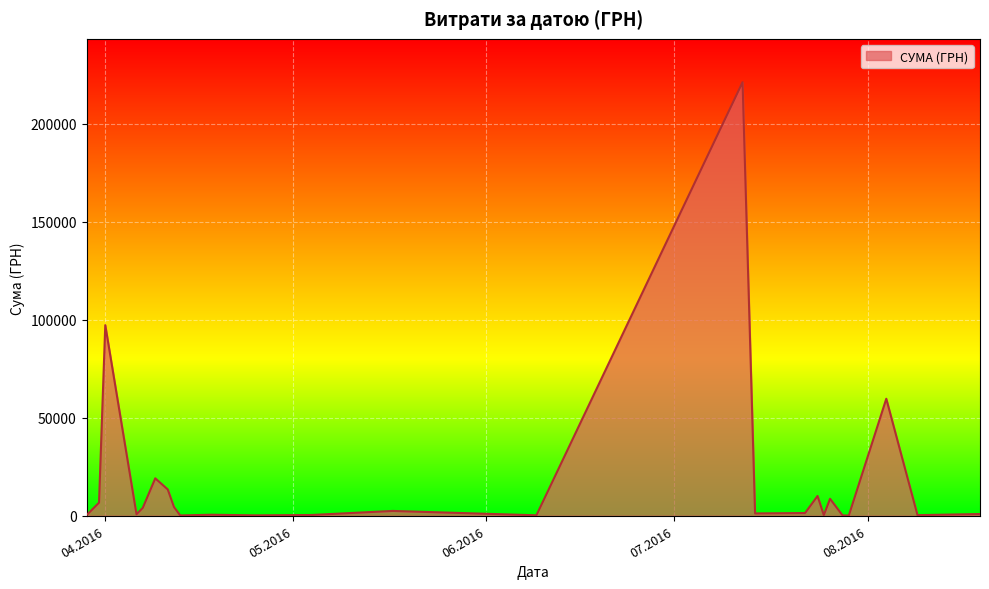

What is the greatest value displayed?

221138.5